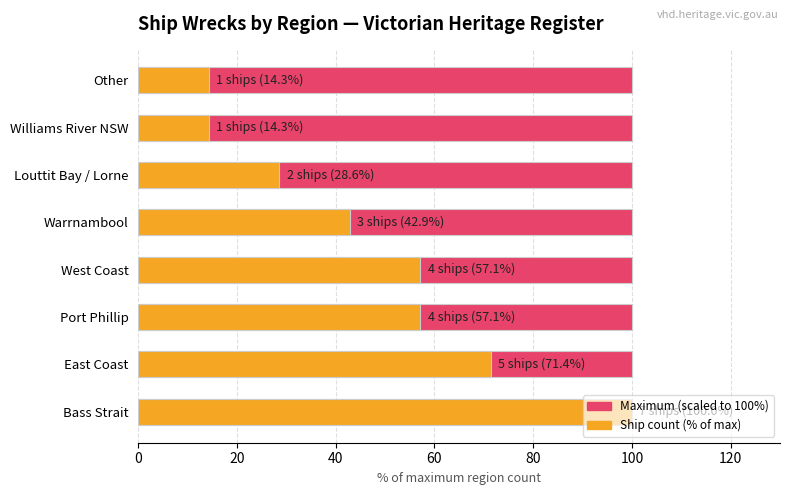

How many groups of bars are there?

8